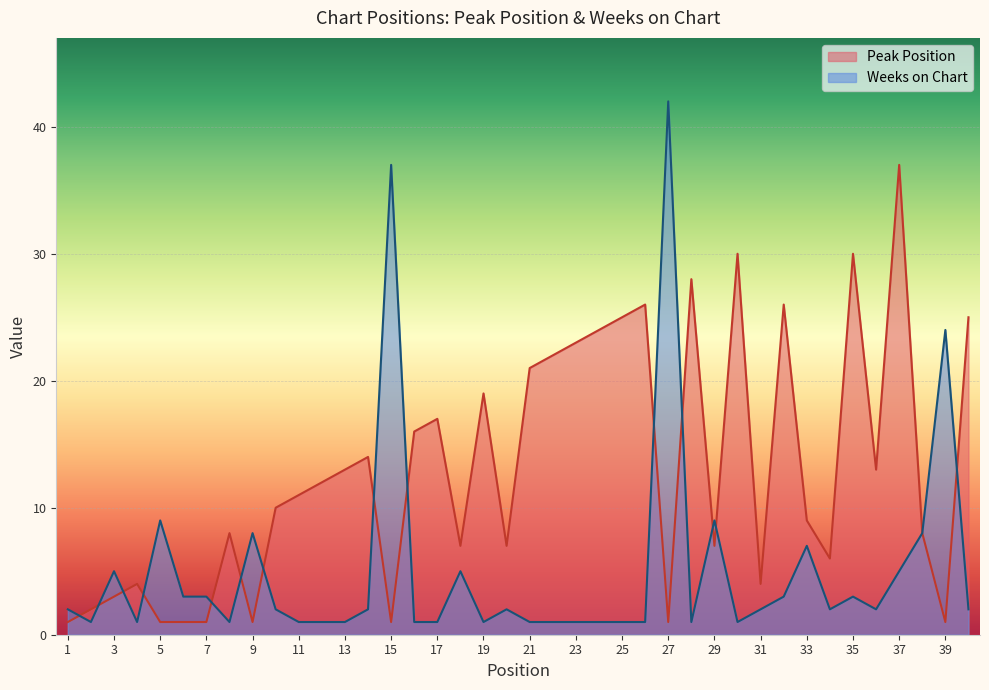

What is the total value across all series at 26?

27